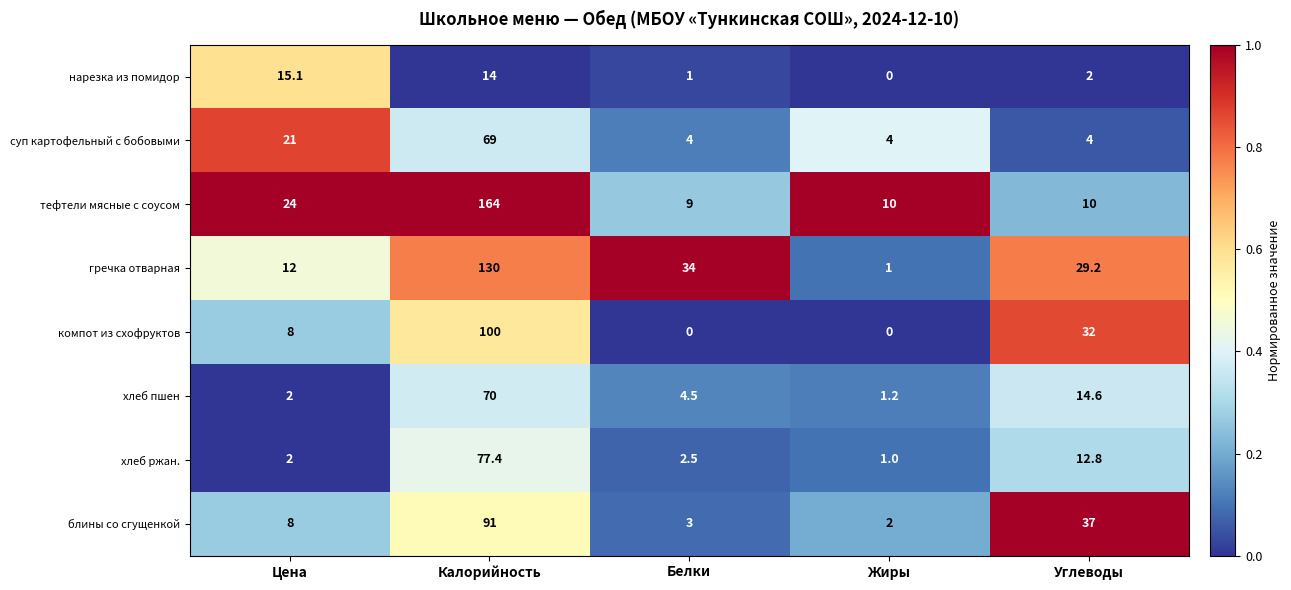

What is the maximum value shown in the chart?

164.0